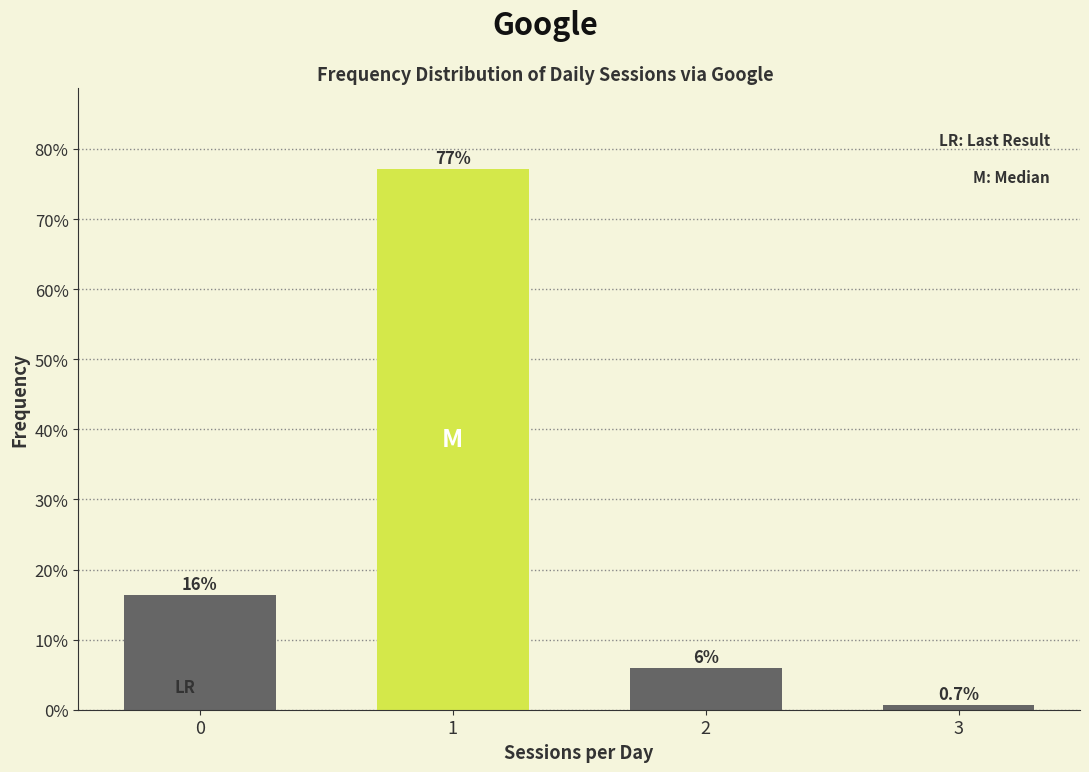

Reading left to right, transcribe all the data shown in this chart.

16.3	77.1	5.9	0.7